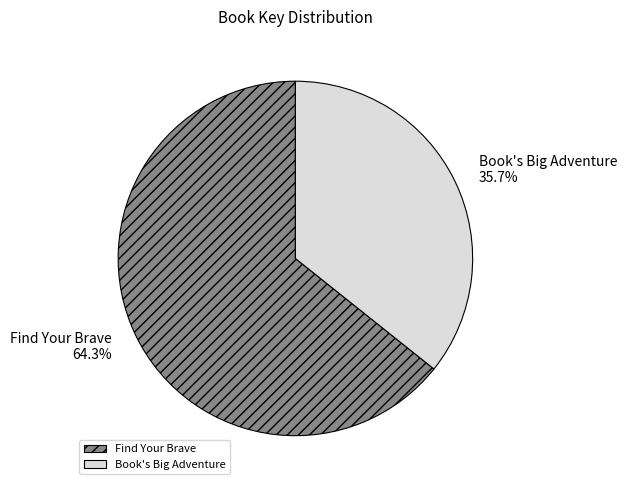

To the nearest percent, what percentage of the pie is Find Your Brave?

64%